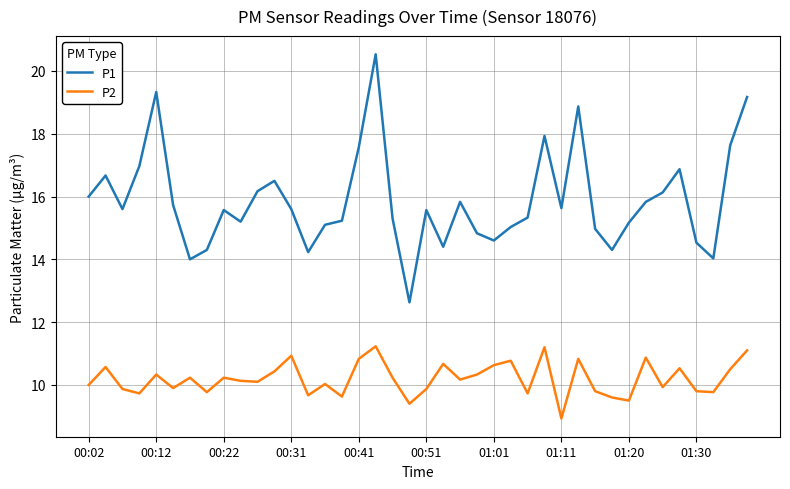

True or false: P2 and P1 cross at least once.

False